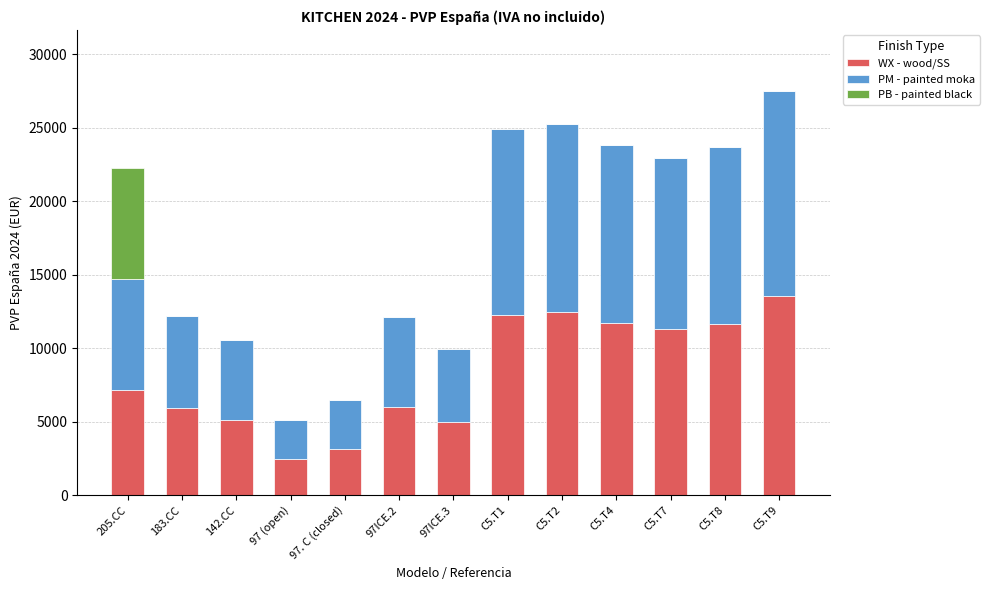

What is the total value across all series at C5.T2?

25248.2